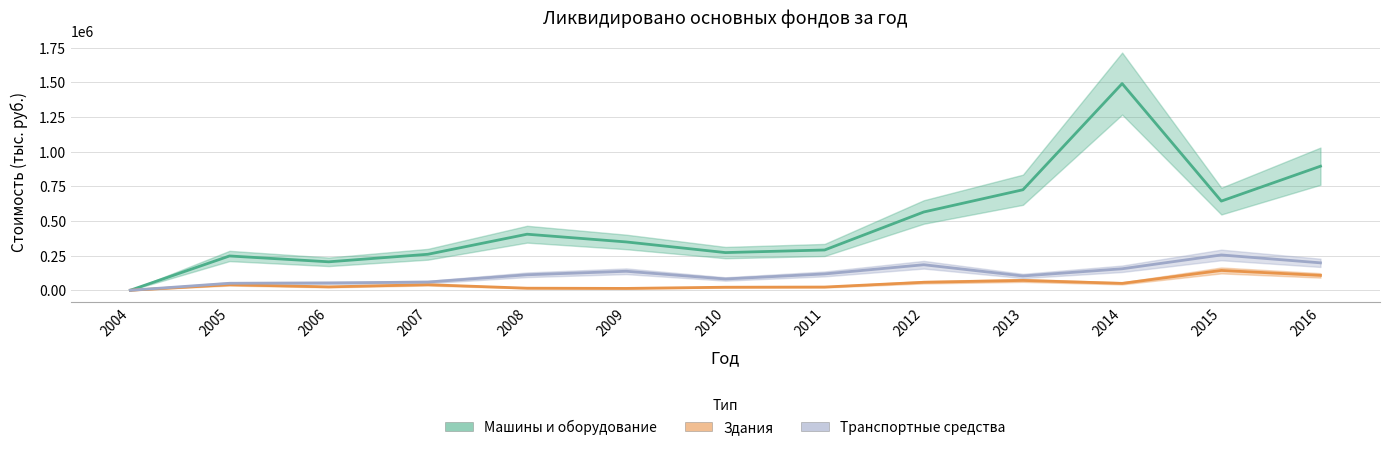

Reading right to left, what are all the values shown in this chart?

Машины и оборудование: 2016=894969	2015=643251	2014=1490860	2013=725064	2012=564613	2011=290545	2010=271820	2009=348597	2008=404329	2007=259586	2006=205286	2005=247379	2004=233
Здания: 2016=107330	2015=142953	2014=49808	2013=70942	2012=57675	2011=23188	2010=21908	2009=13335	2008=14944	2007=40061	2006=24446	2005=39717	2004=80
Транспортные средства: 2016=197827	2015=254633	2014=154950	2013=103130	2012=184131	2011=117884	2010=81393	2009=137019	2008=111758	2007=59130	2006=52817	2005=50431	2004=60